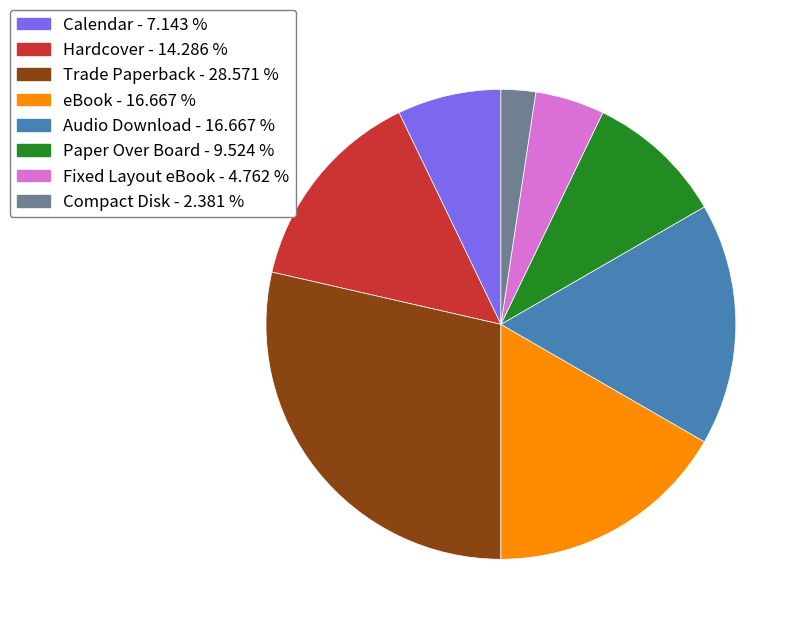

Count the number of slices in the pie.

8